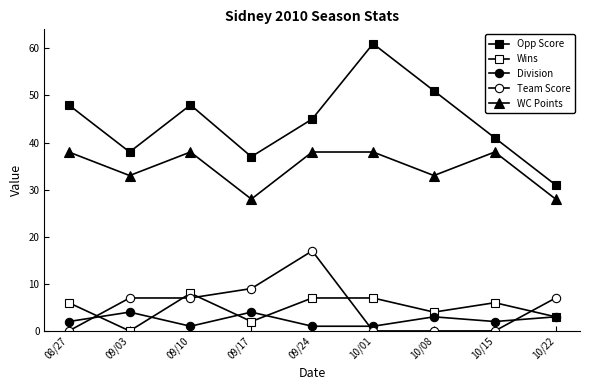

At which category does the chart reach its peak across all series?

10/01